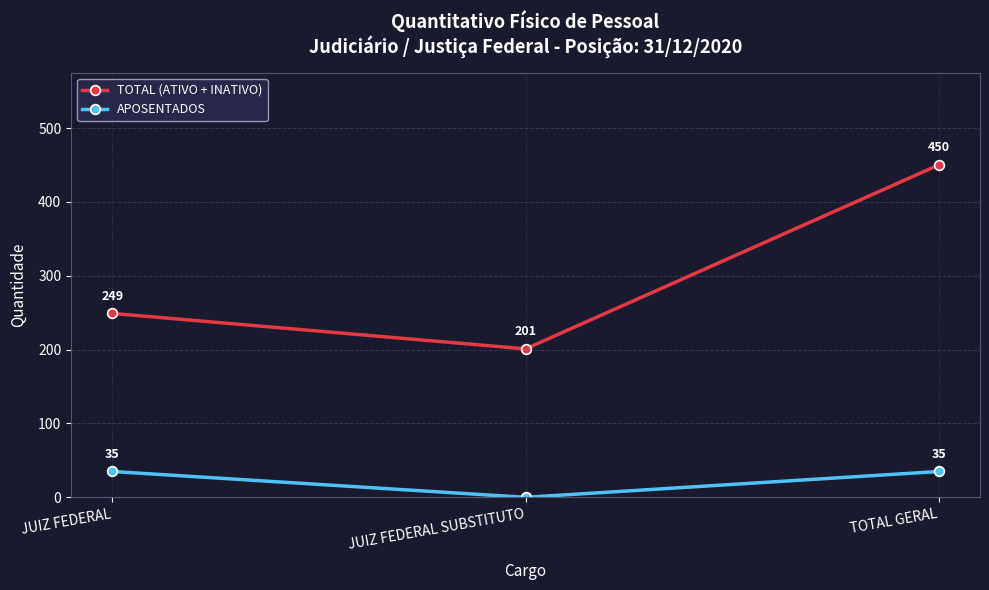

At which category is the sum across all series the highest?

TOTAL GERAL